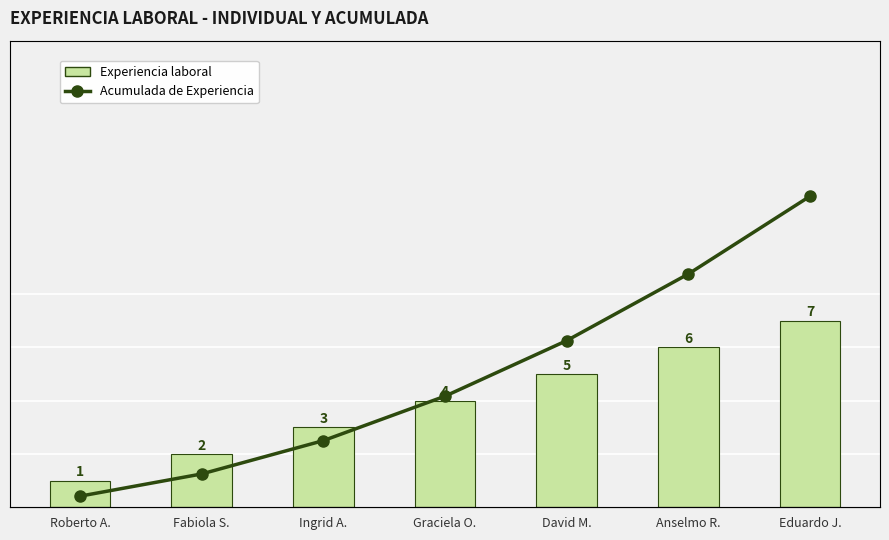

What is the spread (max minus min) of values at Graciela O.?

6